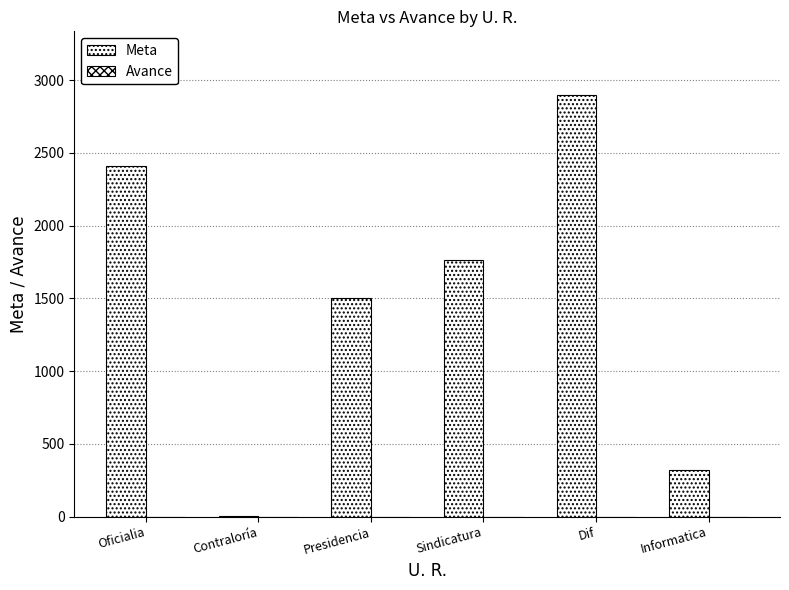

What is the label of the 4th bar from the right?

Presidencia